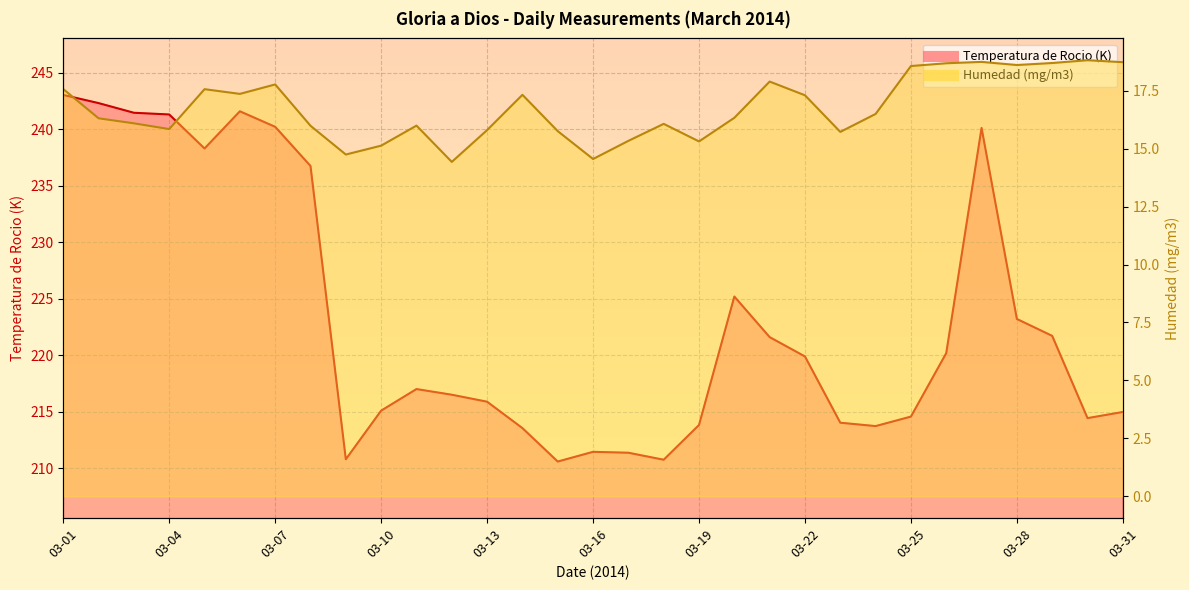

What is the difference between the maximum and minimum values in the Humedad (mg/m3) series?

4.4